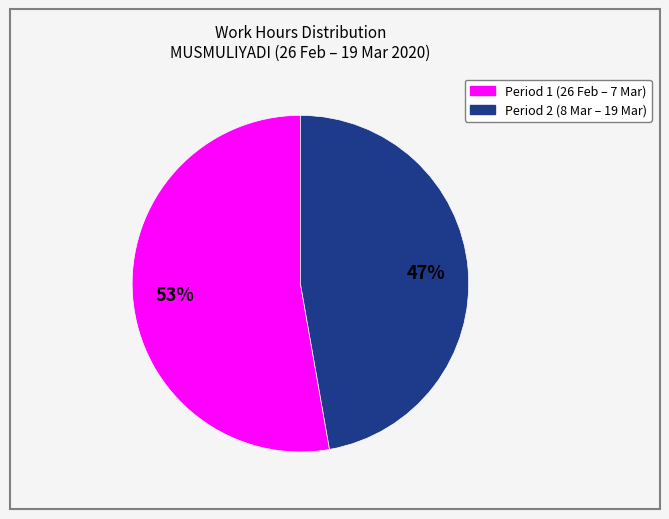

To the nearest percent, what is the average slice percentage?

50%